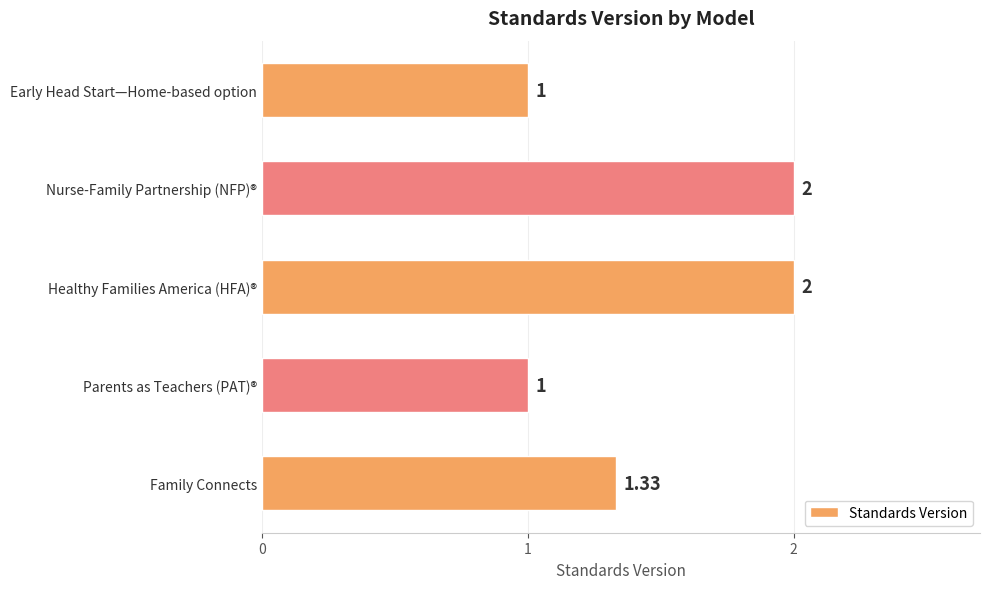

Which has a higher value, Nurse-Family Partnership (NFP)® or Parents as Teachers (PAT)®?

Nurse-Family Partnership (NFP)®